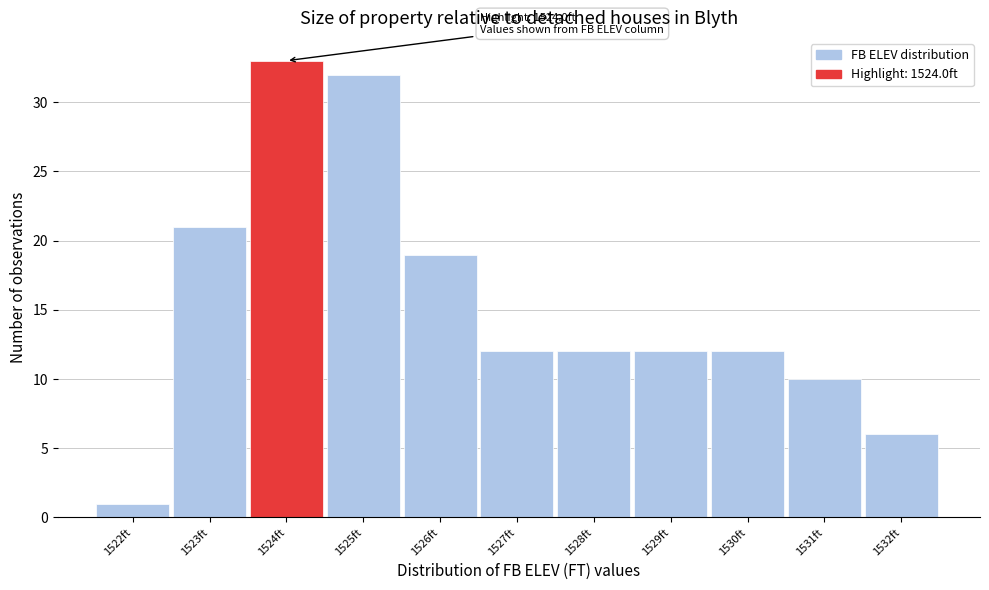

Reading right to left, list all the values displayed in this chart.

1532ft=6	1531ft=10	1530ft=12	1529ft=12	1528ft=12	1527ft=12	1526ft=19	1525ft=32	1524ft=33	1523ft=21	1522ft=1